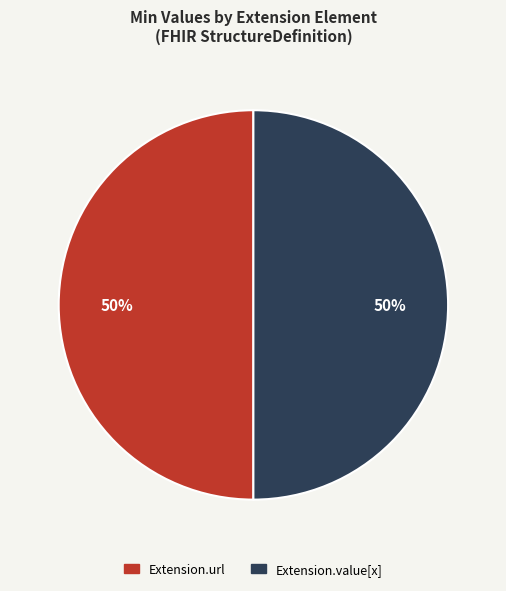

To the nearest percent, what is the average slice percentage?

50%